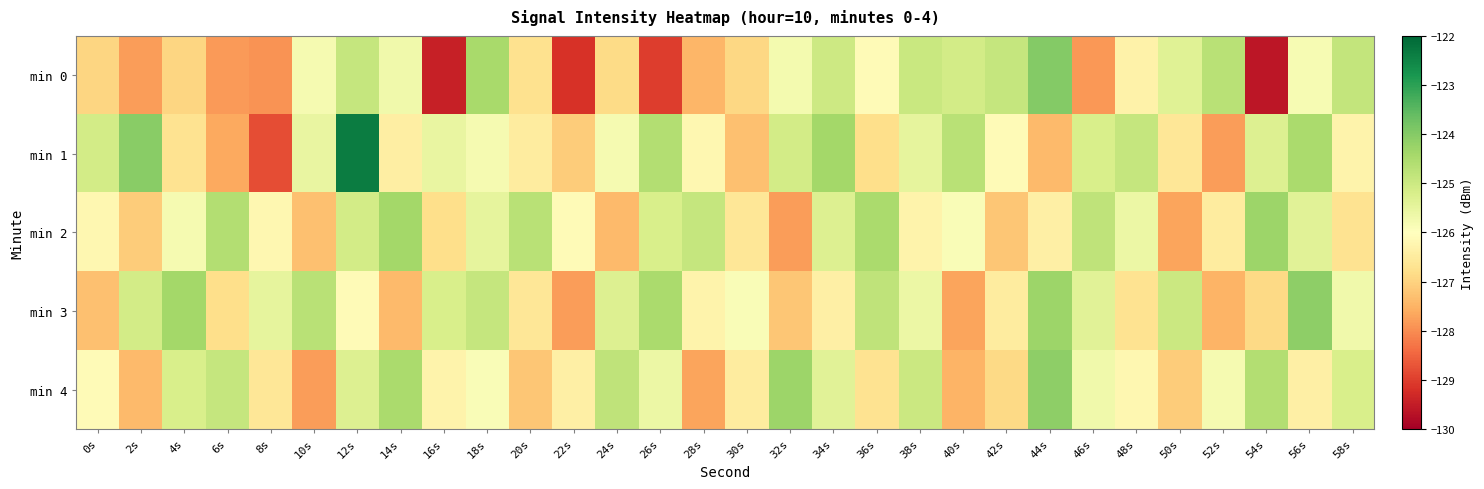

Rank the series by their maximum value, from highest to lowest.

min 1, min 0, min 3, min 4, min 2